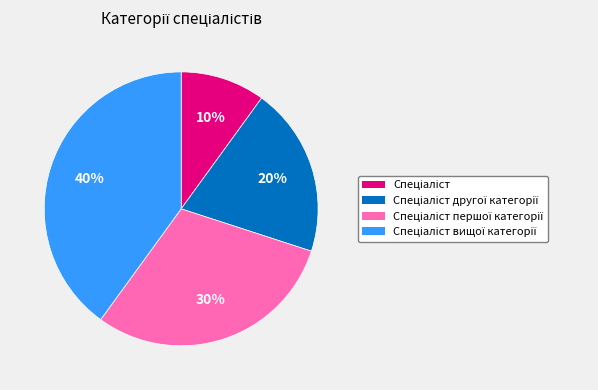

Is there a majority slice in this chart?

No